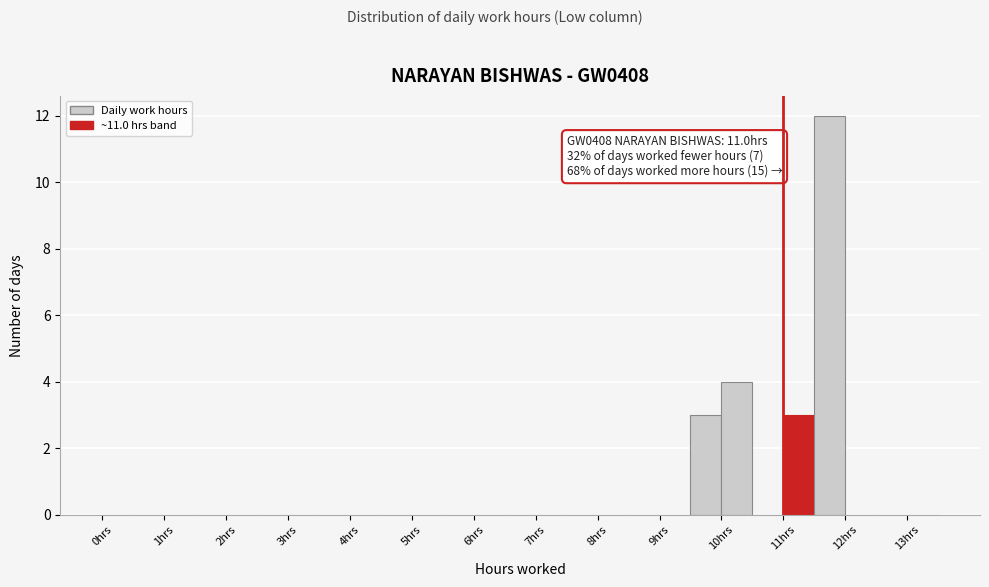

Which range on the x-axis has the tallest bar?

11.5 to 12.0